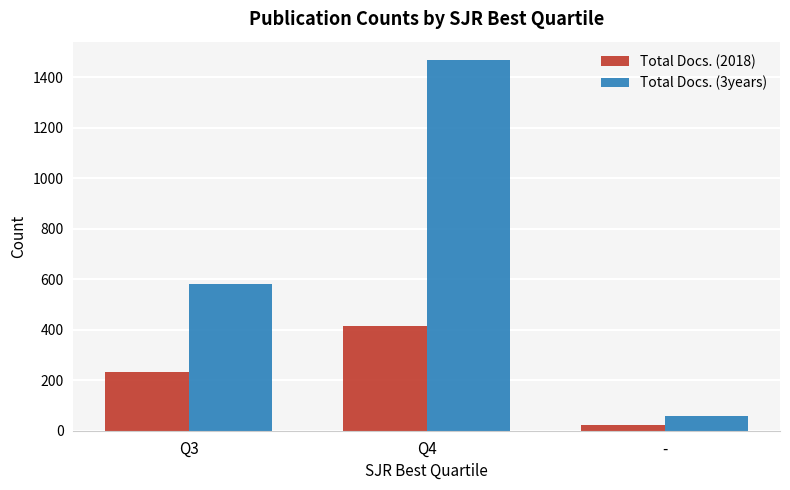

Which series has the largest total across all categories?

Total Docs. (3years)